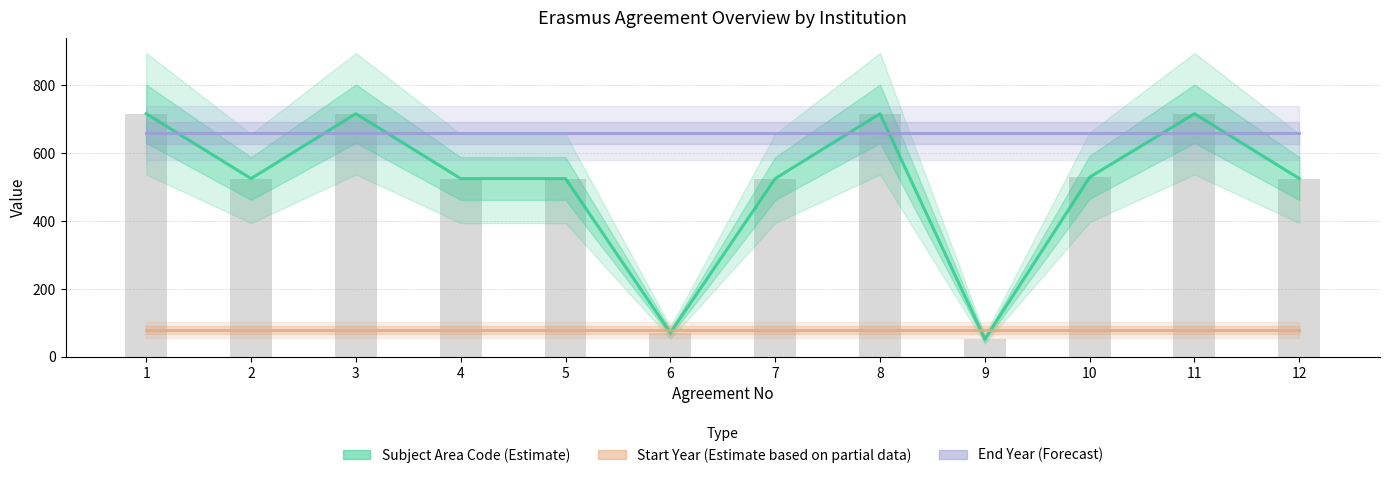

Where is Subject Area Code (Estimate) nearest to the value 384?

2